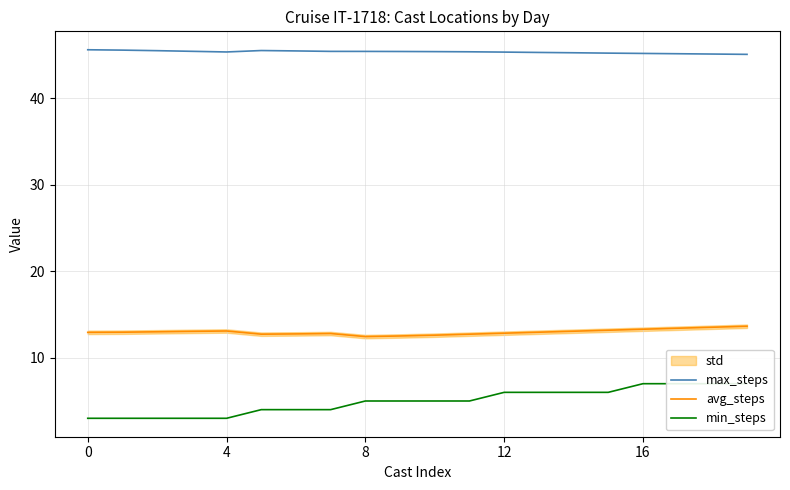

Reading left to right, transcribe all the data shown in this chart.

max_steps: 45.6	45.6	45.5	45.4	45.4	45.5	45.5	45.4	45.4	45.4	45.4	45.4	45.3	45.3	45.3	45.2	45.2	45.1	45.1	45.1
avg_steps: 12.9	13.0	13.0	13.1	13.1	12.7	12.8	12.8	12.4	12.5	12.6	12.7	12.8	13.0	13.1	13.2	13.3	13.4	13.5	13.6
min_steps: 3.0	3.0	3.0	3.0	3.0	4.0	4.0	4.0	5.0	5.0	5.0	5.0	6.0	6.0	6.0	6.0	7.0	7.0	7.0	7.0